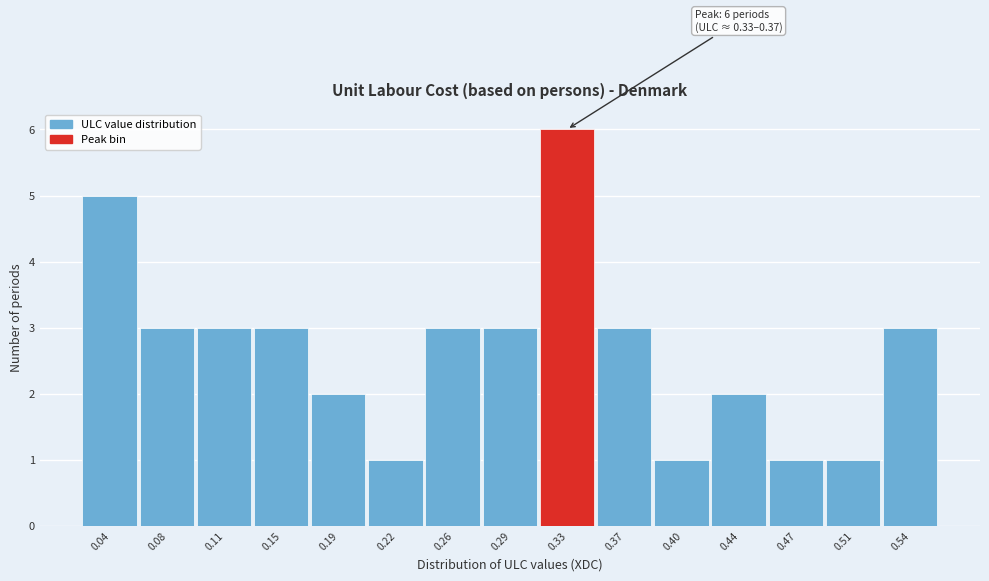

Reading left to right, extract all data points from this chart.

5	3	3	3	2	1	3	3	6	3	1	2	1	1	3